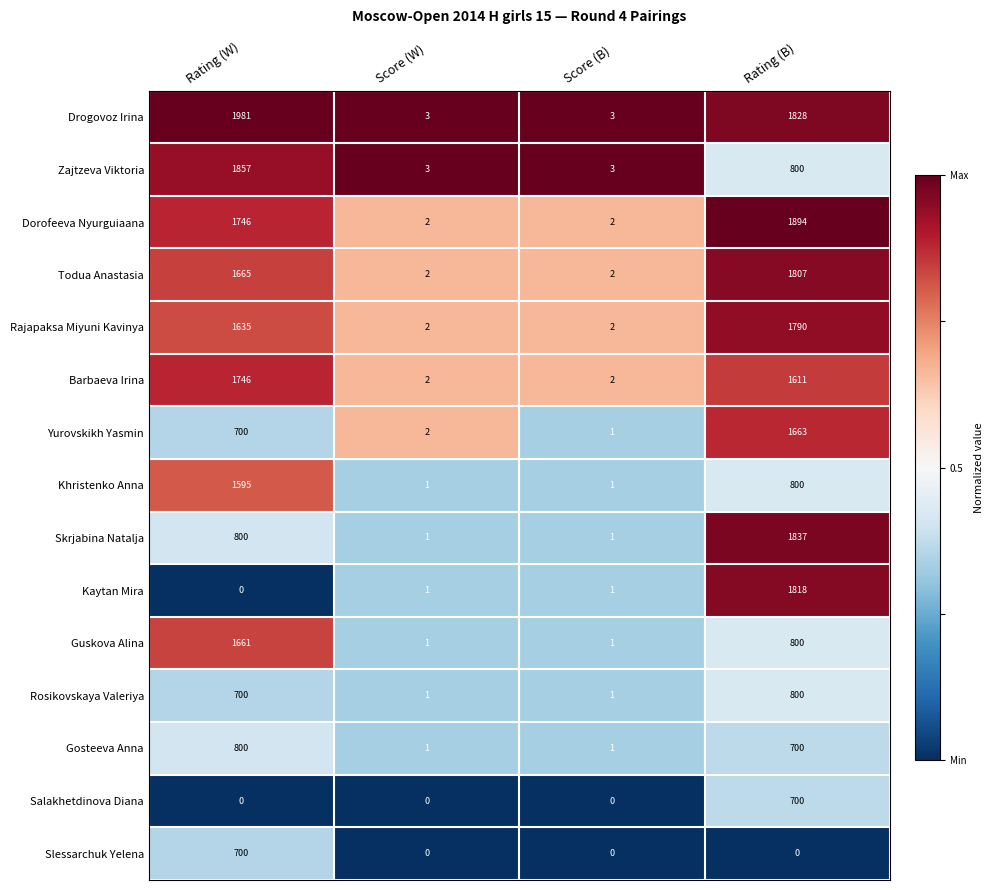

How many categories are shown in the chart?

4